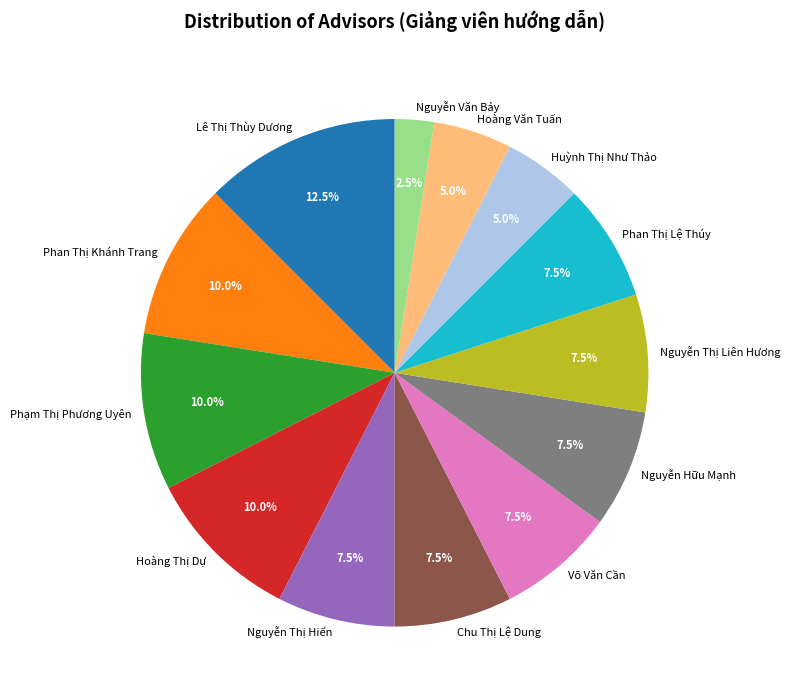

How many slices are in this pie chart?

13